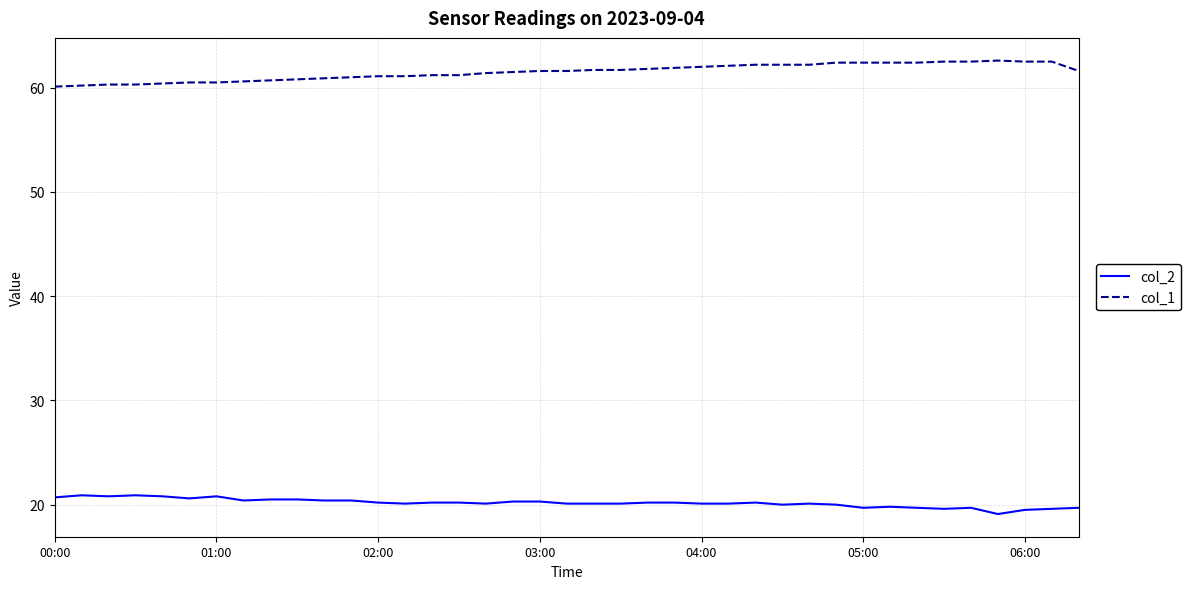

True or false: col_1 and col_2 intersect in this chart.

False